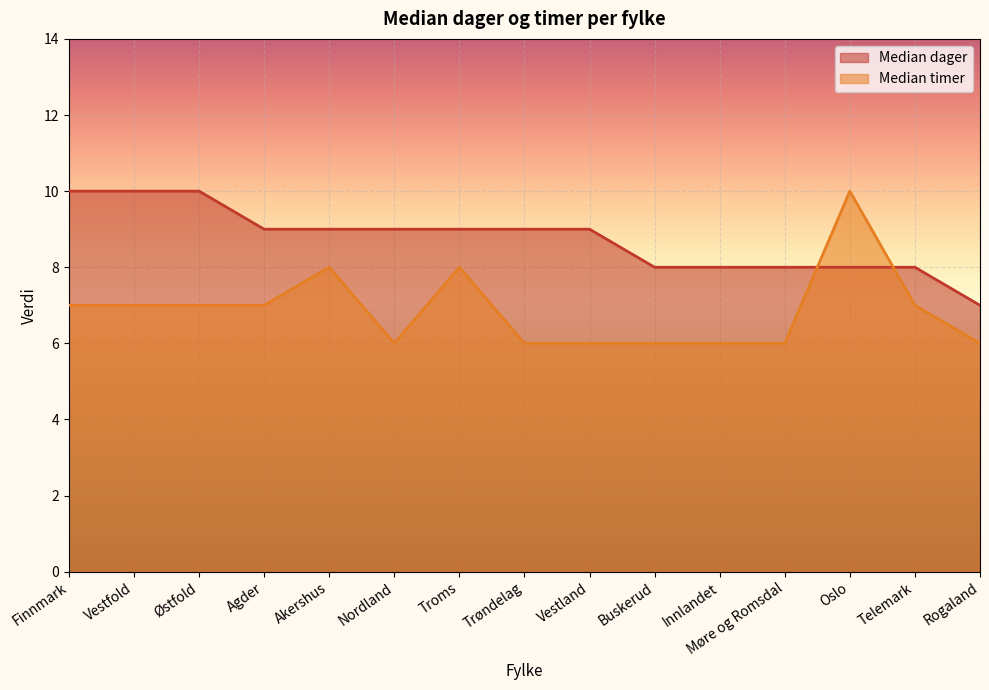

What is the smallest value displayed?

6